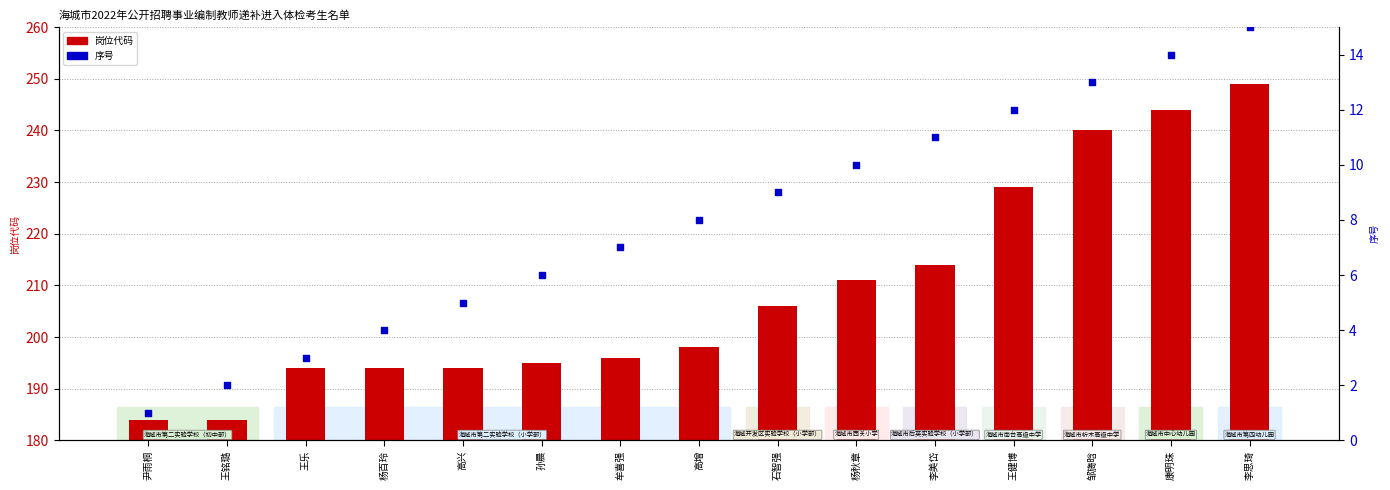

Which series has the largest Y range (max minus min)?

岗位代码